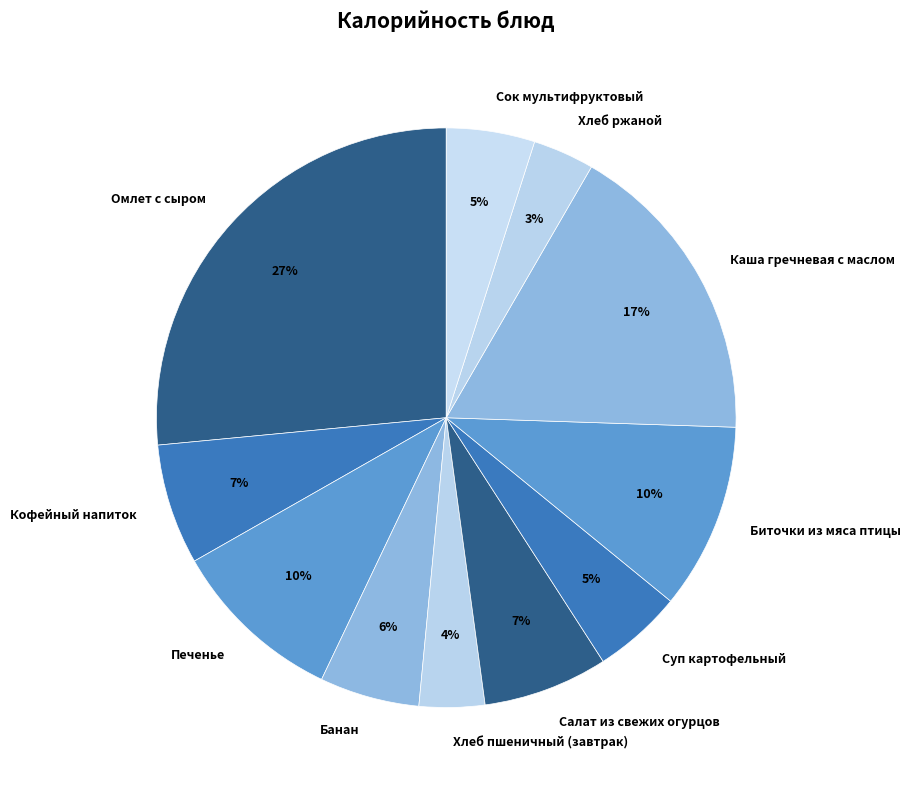

To the nearest percent, what is the combined percentage of Кофейный напиток and Биточки из мяса птицы?

17%